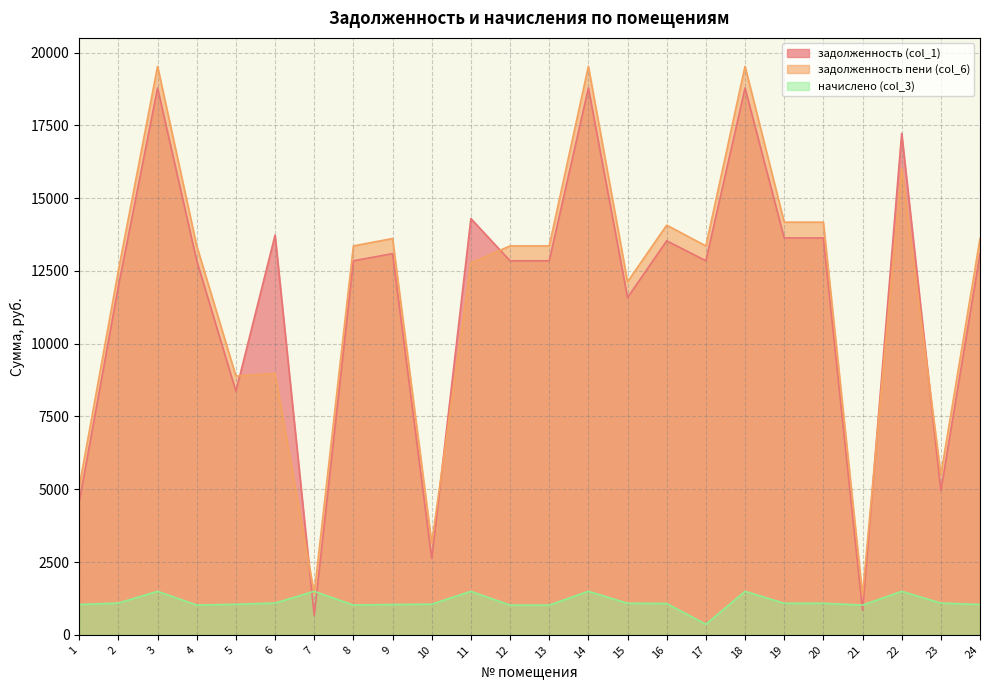

The value of задолженность (col_1) at 13 is 12847.9. True or false?

True